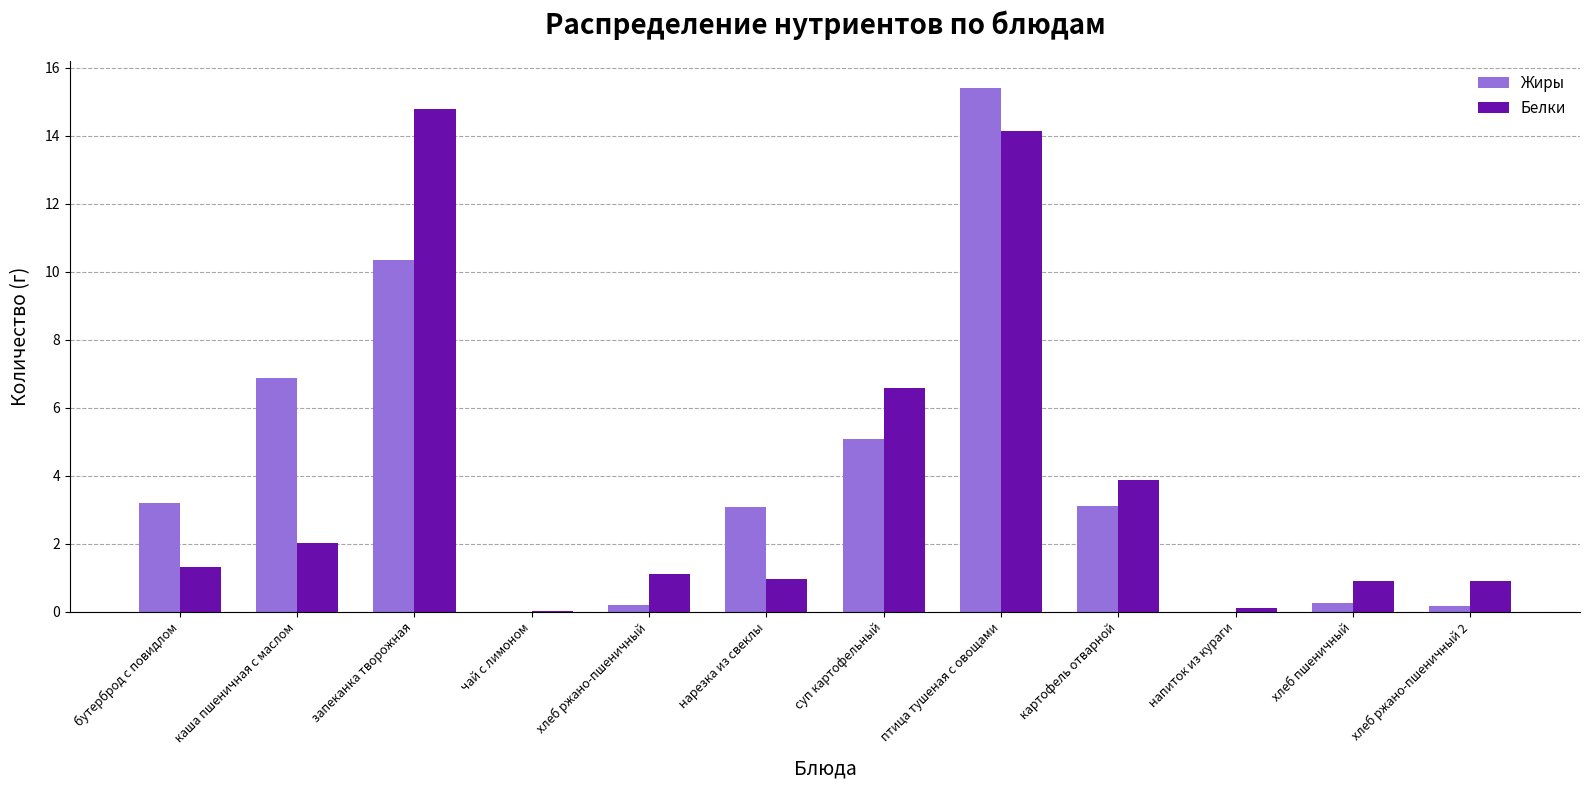

Is it true that Жиры equals -7.4 at чай с лимоном?

False